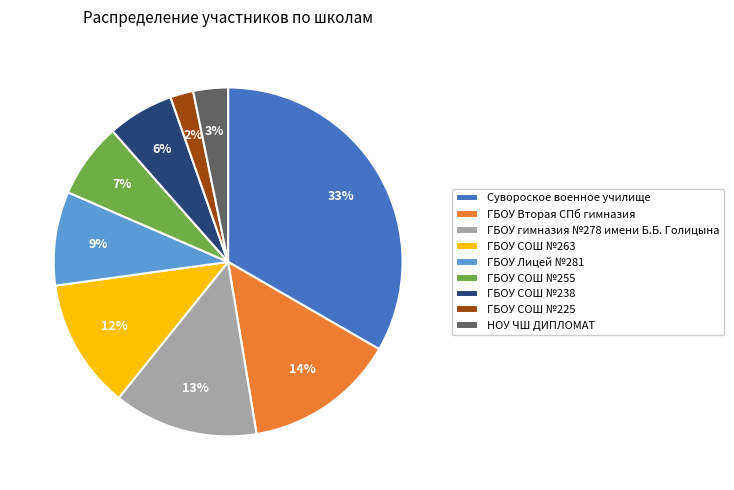

What is the smallest slice in the pie chart?

ГБОУ СОШ №225